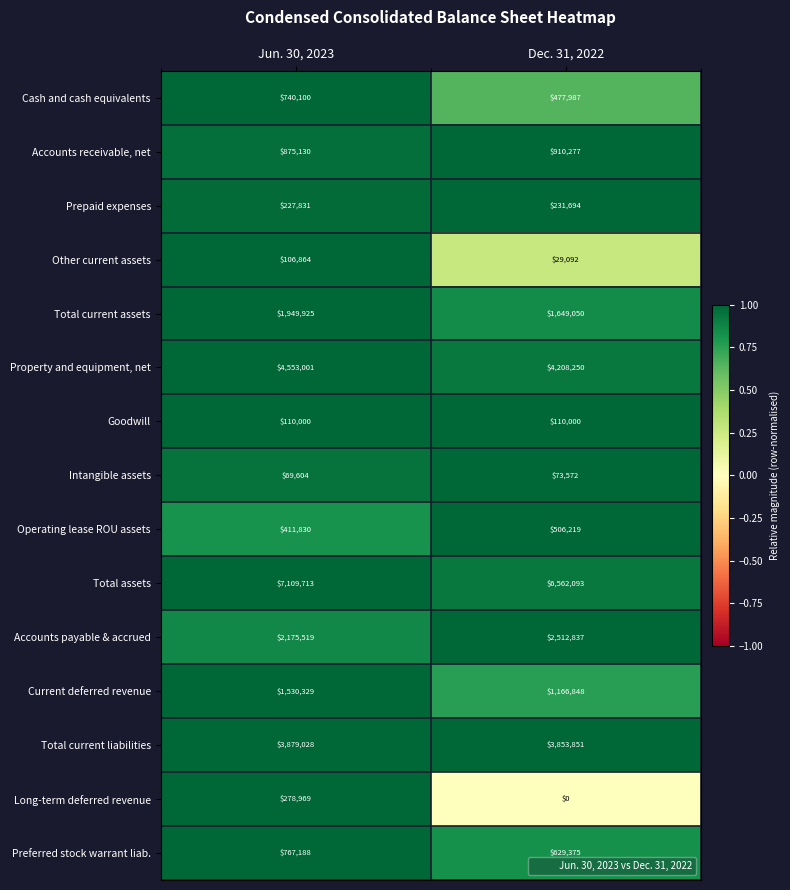

Rank the series by their maximum value, from lowest to highest.

Intangible assets, Other current assets, Goodwill, Prepaid expenses, Long-term deferred revenue, Operating lease ROU assets, Cash and cash equivalents, Preferred stock warrant liab., Accounts receivable, net, Current deferred revenue, Total current assets, Accounts payable & accrued, Total current liabilities, Property and equipment, net, Total assets